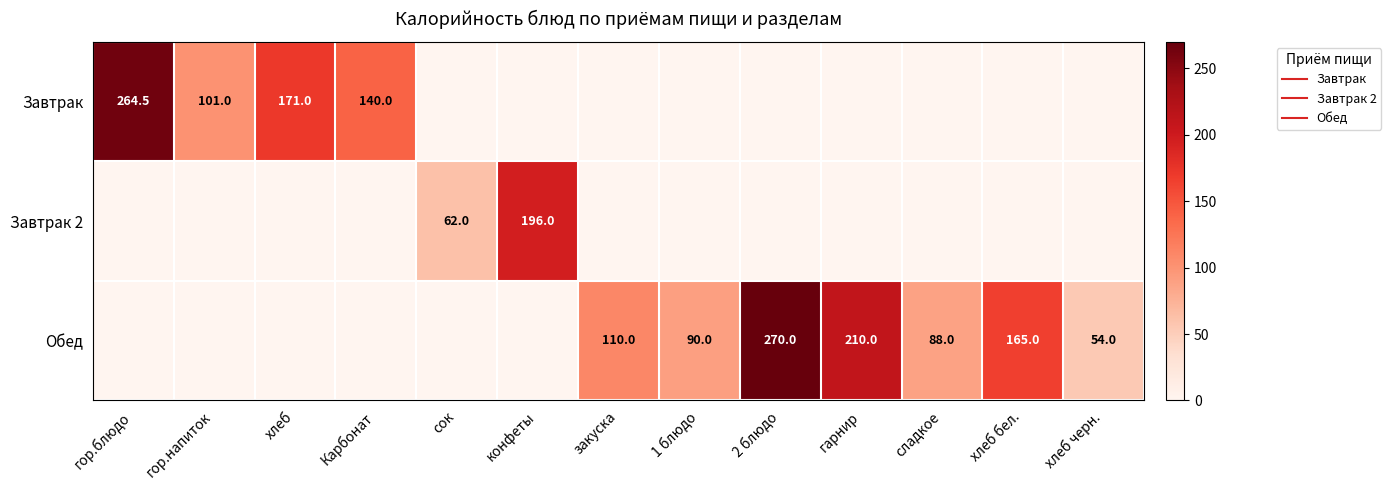

What is the difference between the highest and lowest values at хлеб бел.?

165.0